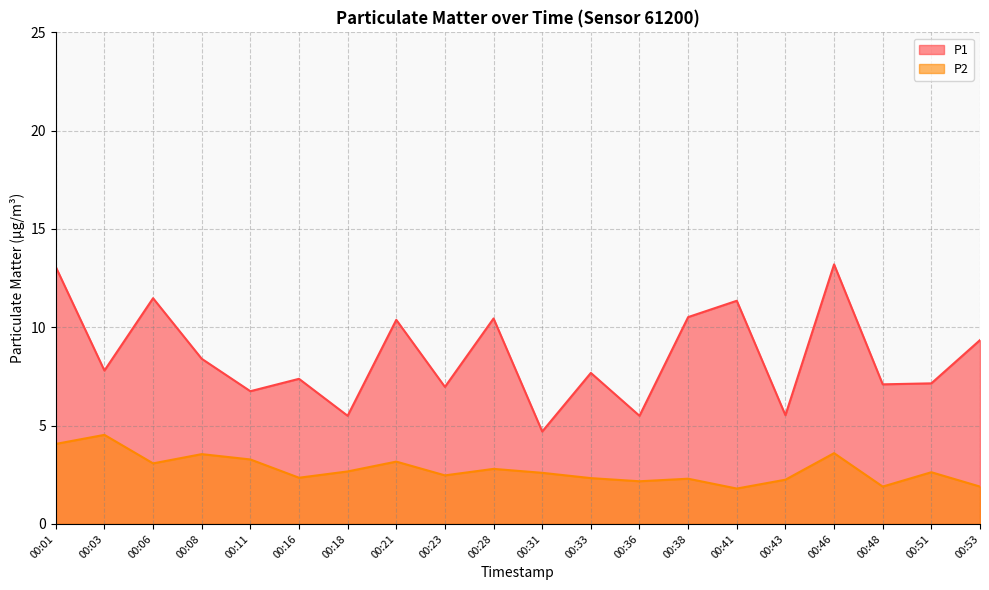

How many categories are shown in the chart?

20